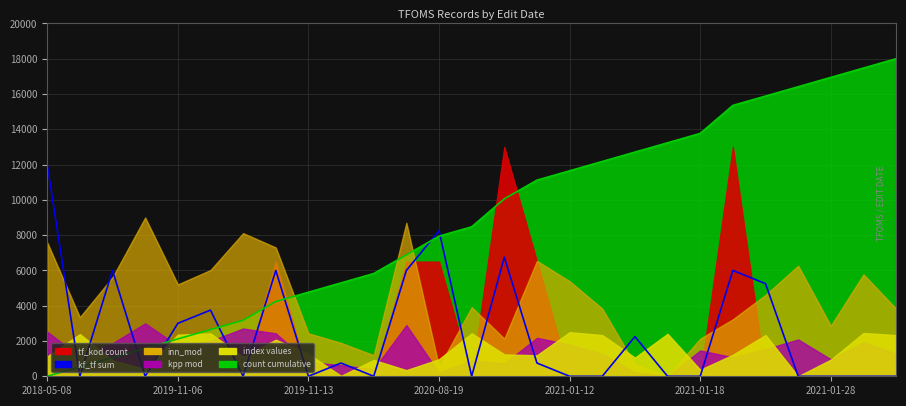

What is the difference between the maximum and minimum values?

12000